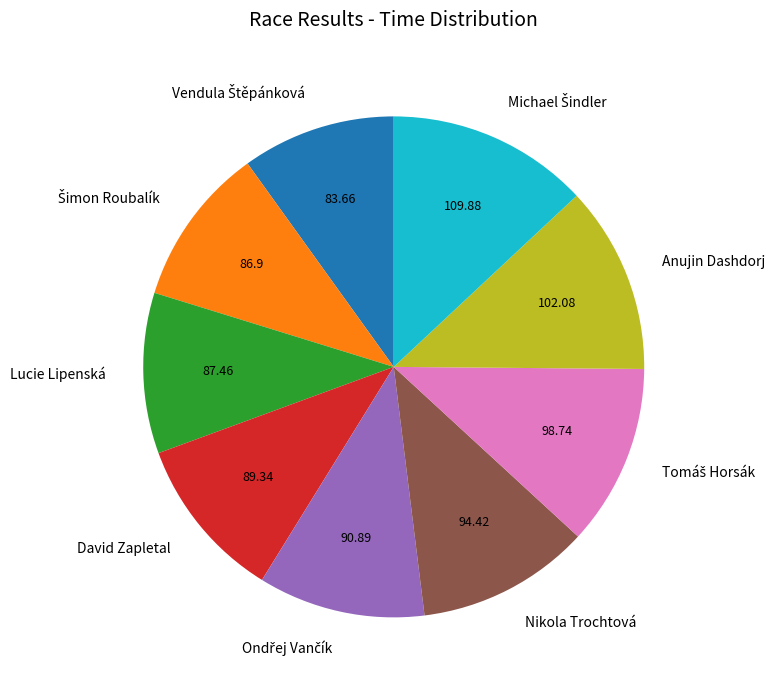

Does Nikola Trochtová represent more than half of the total?

No